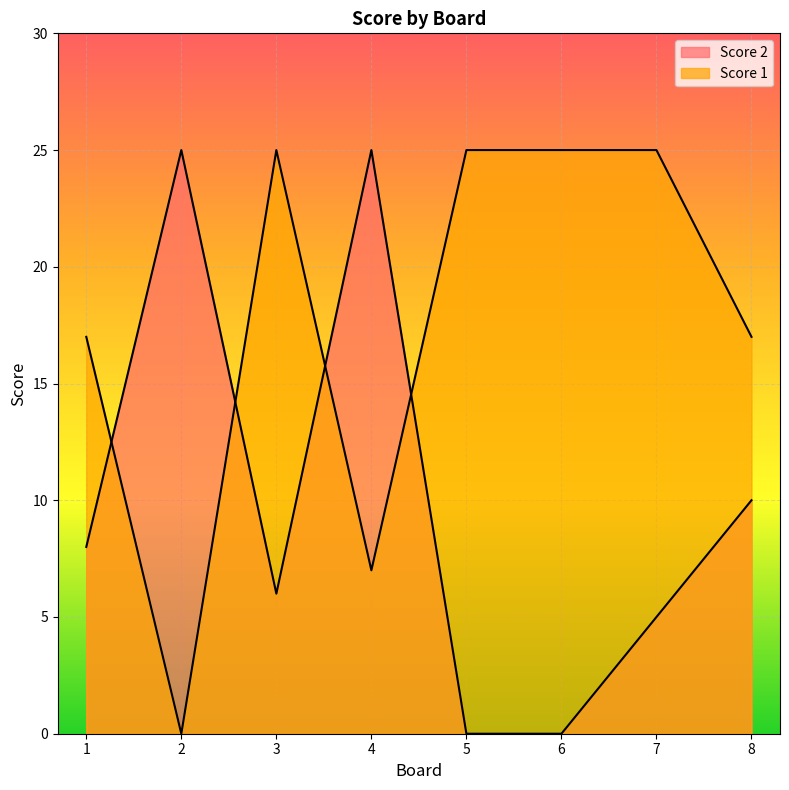

At which label does Score 2 reach its minimum?

5